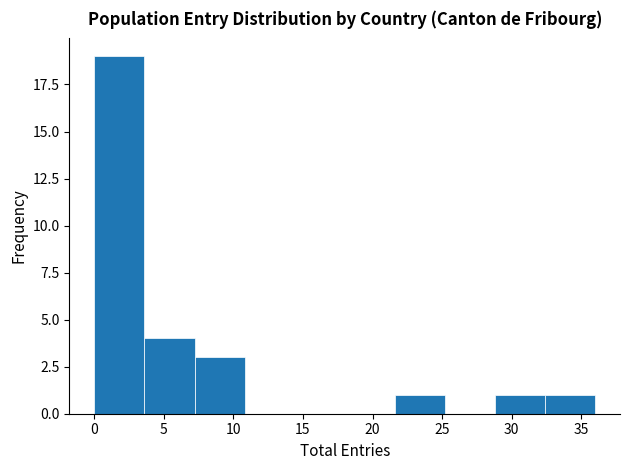

Reading left to right, transcribe this chart: for each bar, give the range it covers on the x-axis and its height. Neither the bar edges nor the heights are printed on the chart, so give them approximately, as read against the axes.

0.0 to 3.6: 19
3.6 to 7.2: 4
7.2 to 10.8: 3
10.8 to 14.4: 0
14.4 to 18.0: 0
18.0 to 21.6: 0
21.6 to 25.2: 1
25.2 to 28.8: 0
28.8 to 32.4: 1
32.4 to 36.0: 1